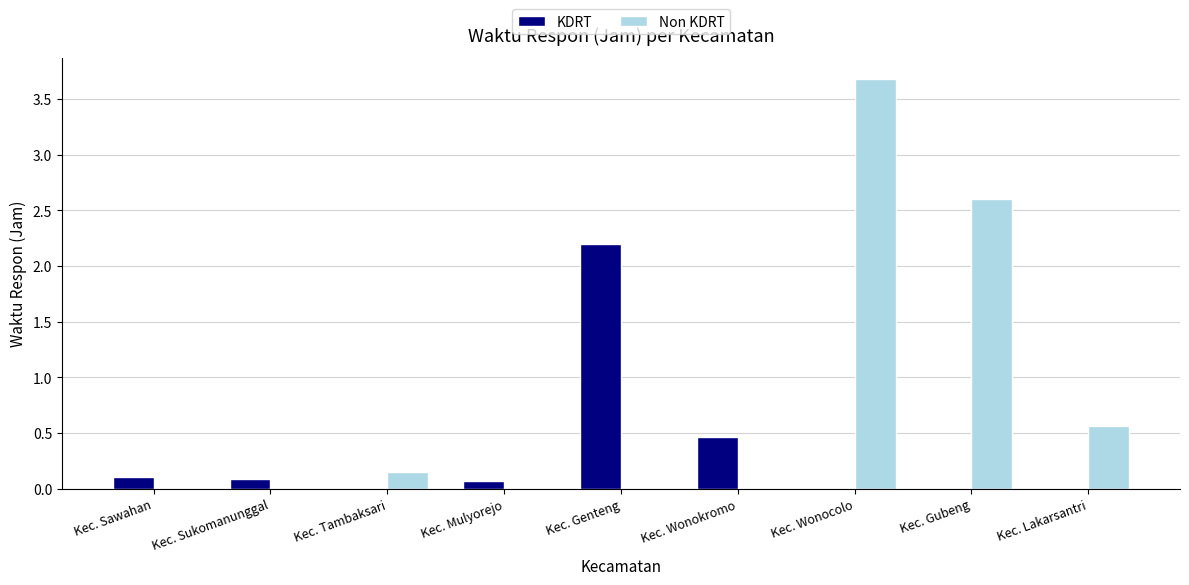

The value of KDRT at Kec. Sukomanunggal is 0.1. True or false?

True